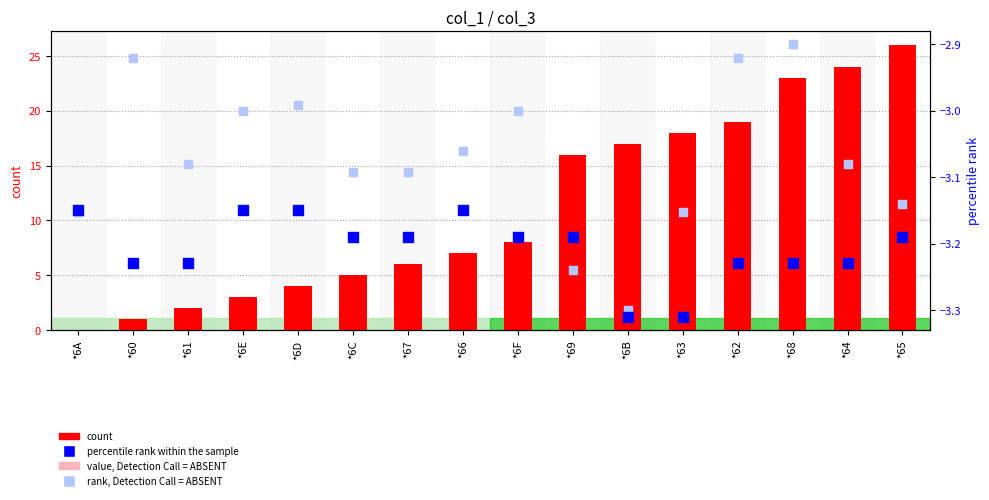

What are all the series names shown in the legend?

count, value, Detection Call = ABSENT, percentile rank within the sample, rank, Detection Call = ABSENT